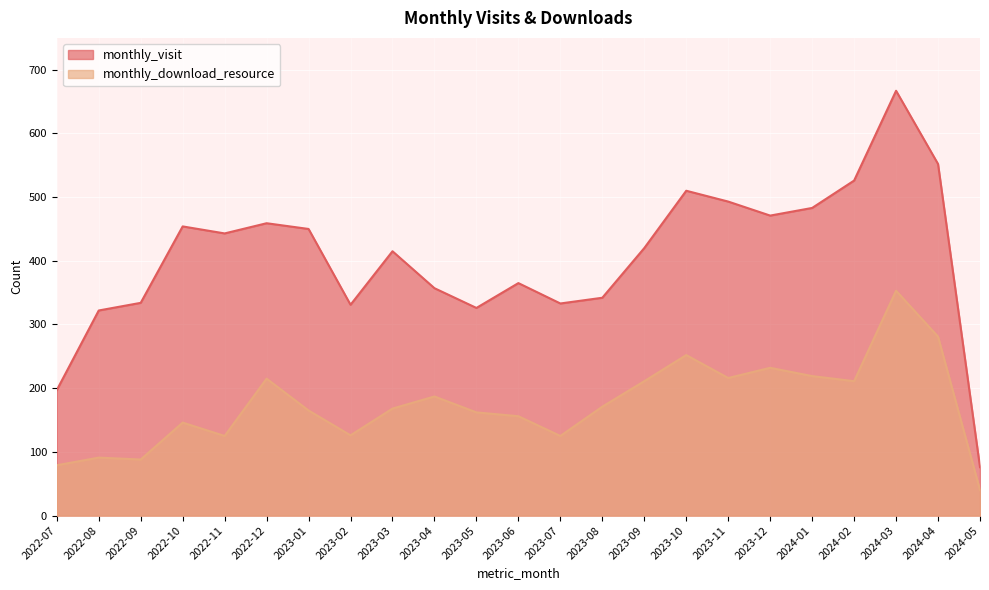

Which label corresponds to the smallest value in the chart?

2024-05